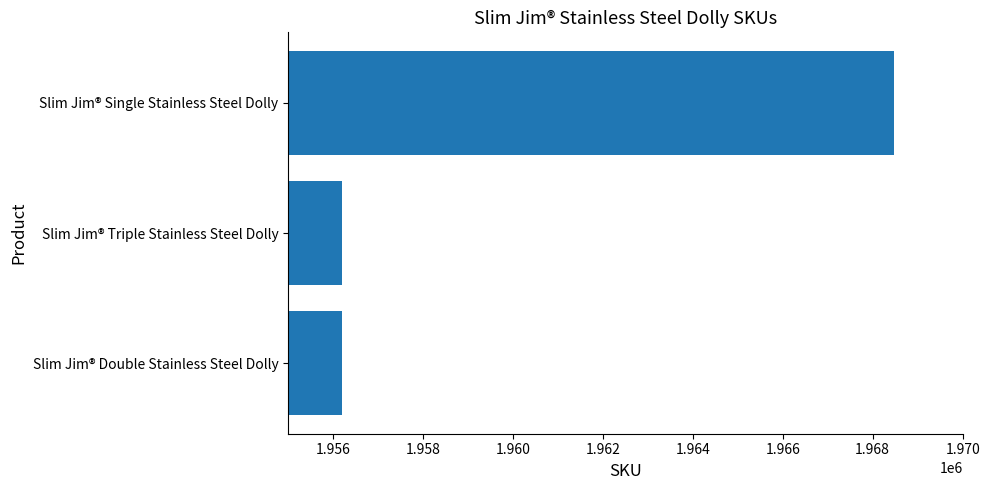

At which label is the value closest to 1962329?

Slim Jim® Triple Stainless Steel Dolly